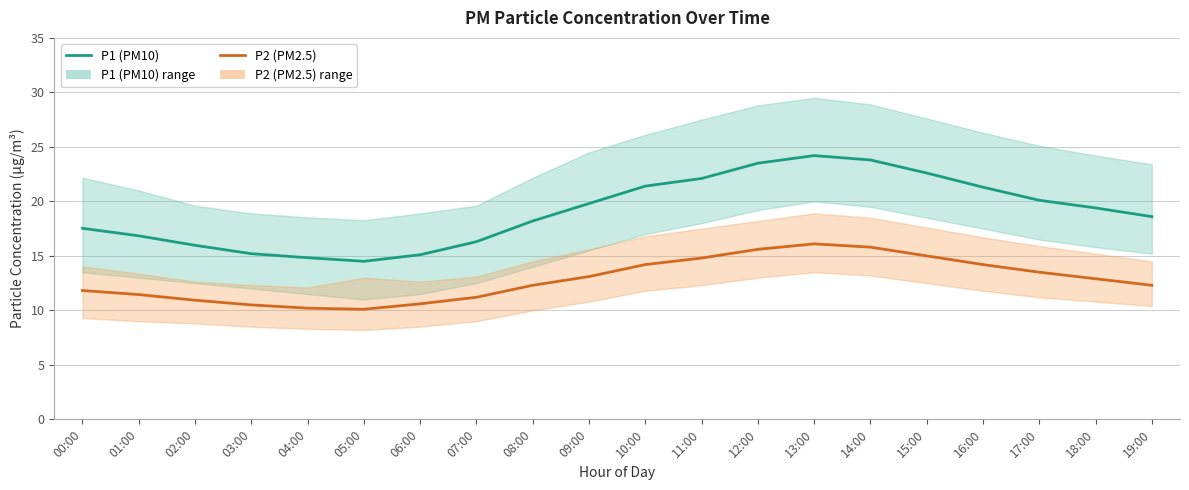

Is it true that P1 (PM10) equals 16.8 at 01:00?

True